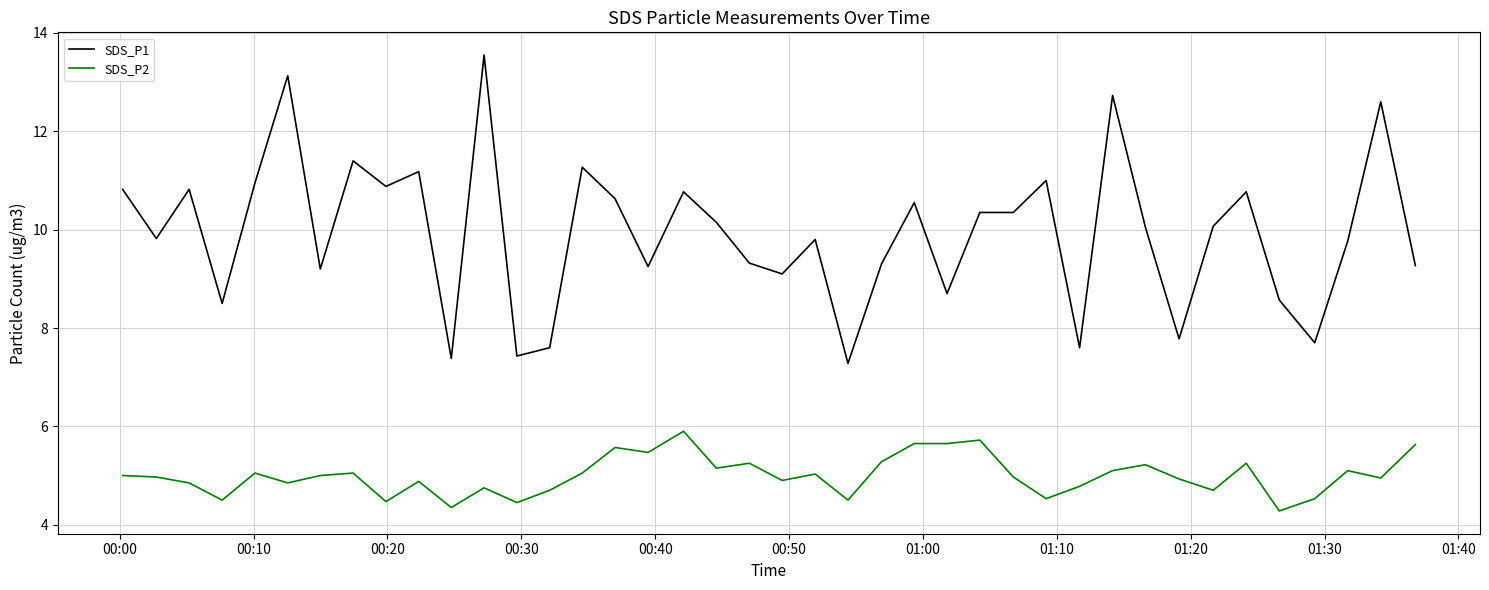

True or false: SDS_P2 and SDS_P1 intersect in this chart.

False